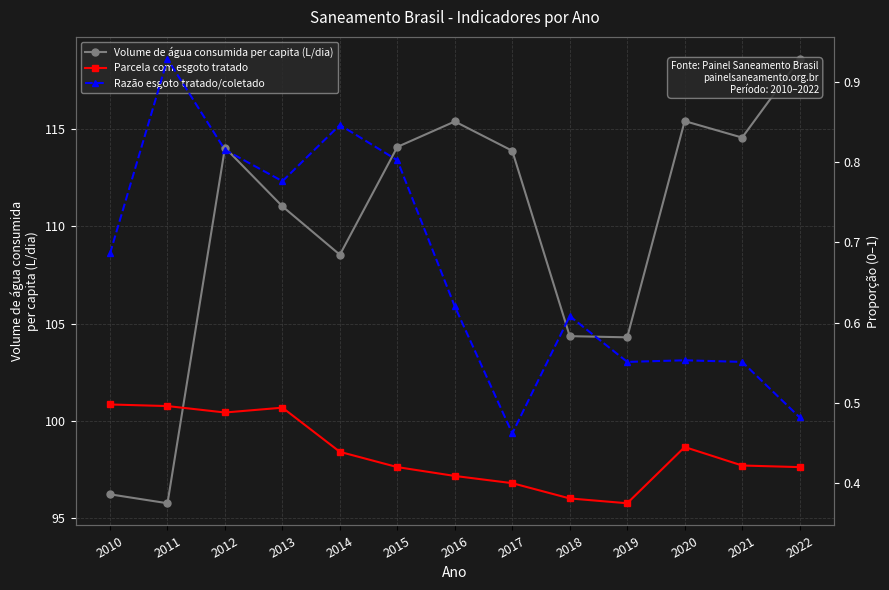

Which series has the largest total across all categories?

Volume de água consumida per capita (L/dia)